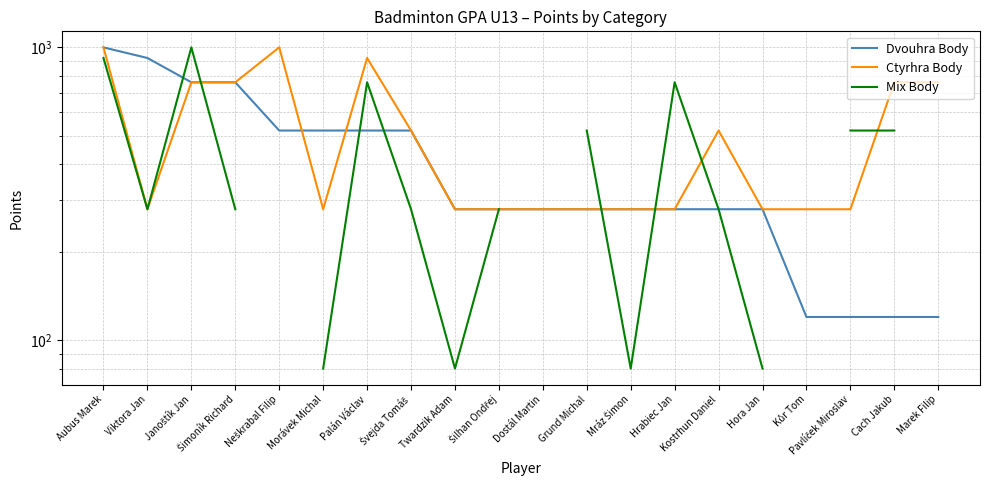

Between Mráz Šimon and Aubus Marek, which is larger?

Aubus Marek